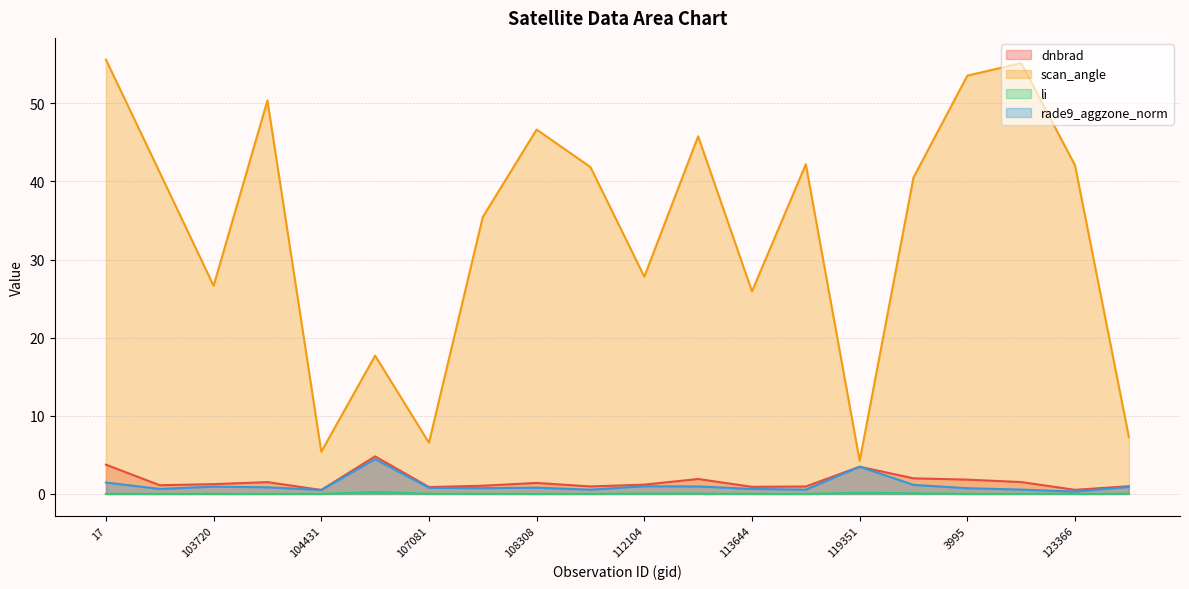

Which label corresponds to the smallest value in the chart?

109184